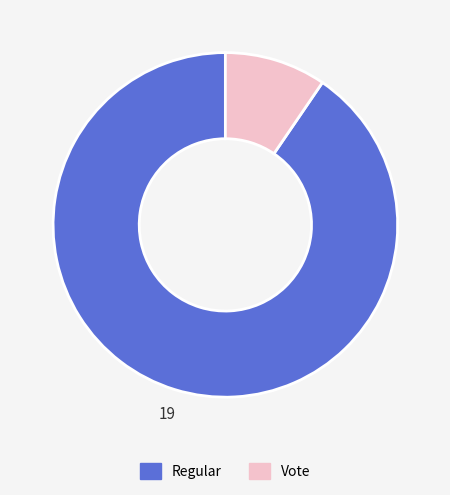

Between Regular and Vote, which is larger?

Regular